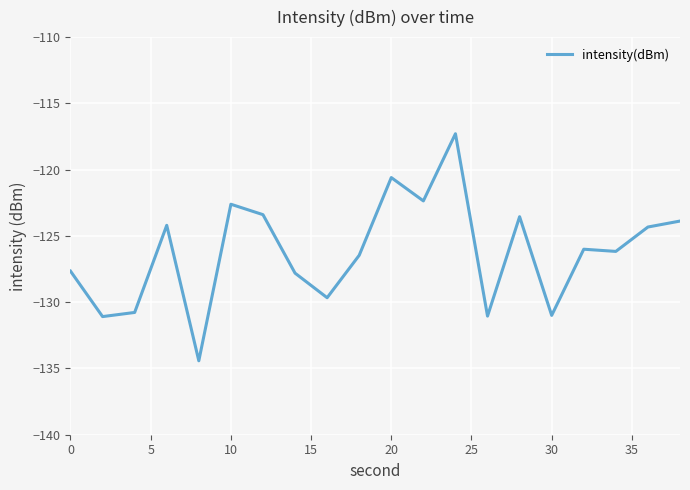

What is the difference between the maximum and minimum values?

17.1